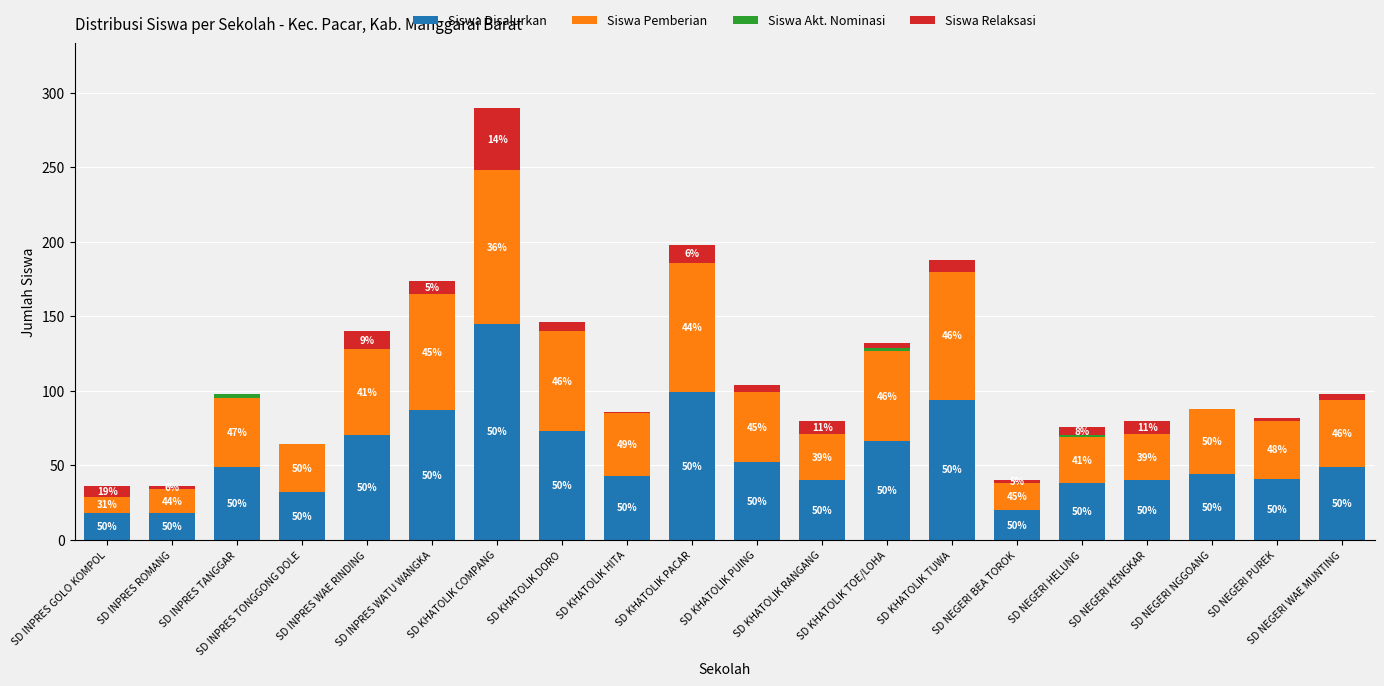

Are the bars horizontal?

No